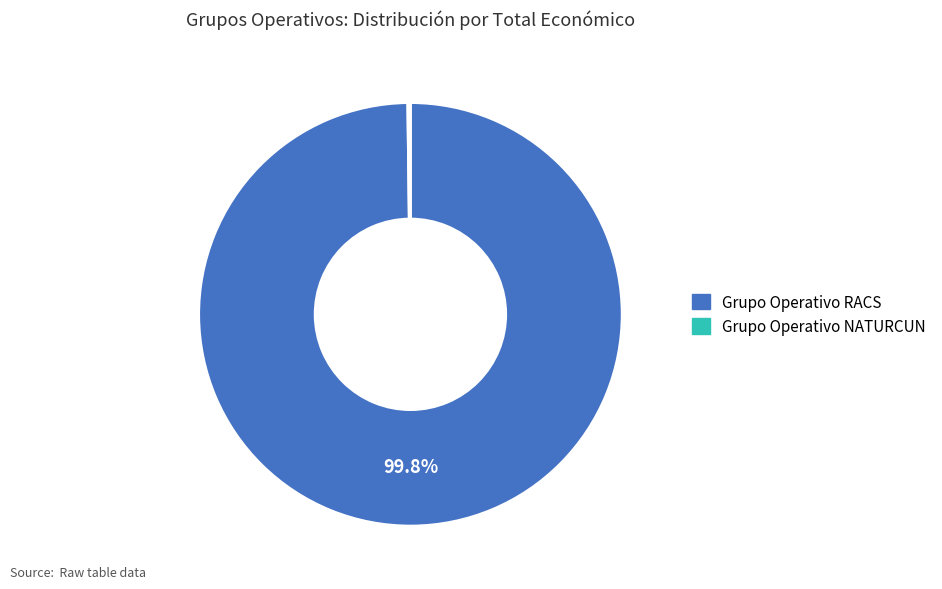

What percentage is NOT represented by Grupo Operativo RACS?

0.2%